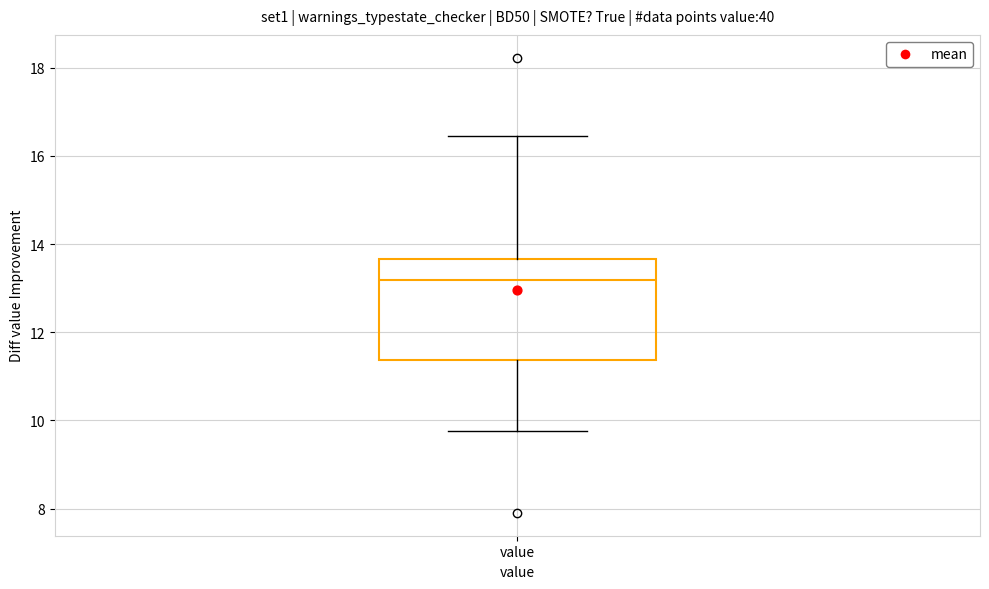

Transcribe this box plot: give where the median line is, the range the box spans, and where the two whiskers end, as read against the y-axis. The values are not printed on the chart, so give them approximately, as read against the axis.

median 13.2, box 11.4 to 13.6, whiskers 9.8 to 16.4